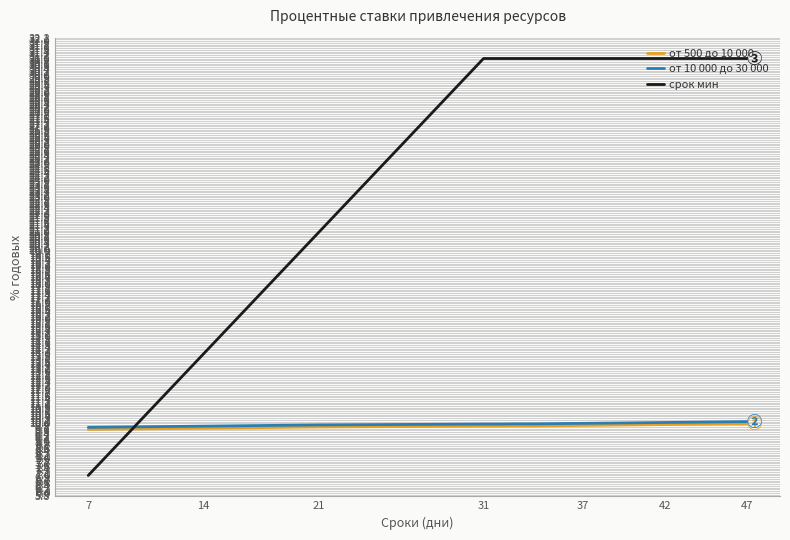

Which series has the largest total across all categories?

срок мин